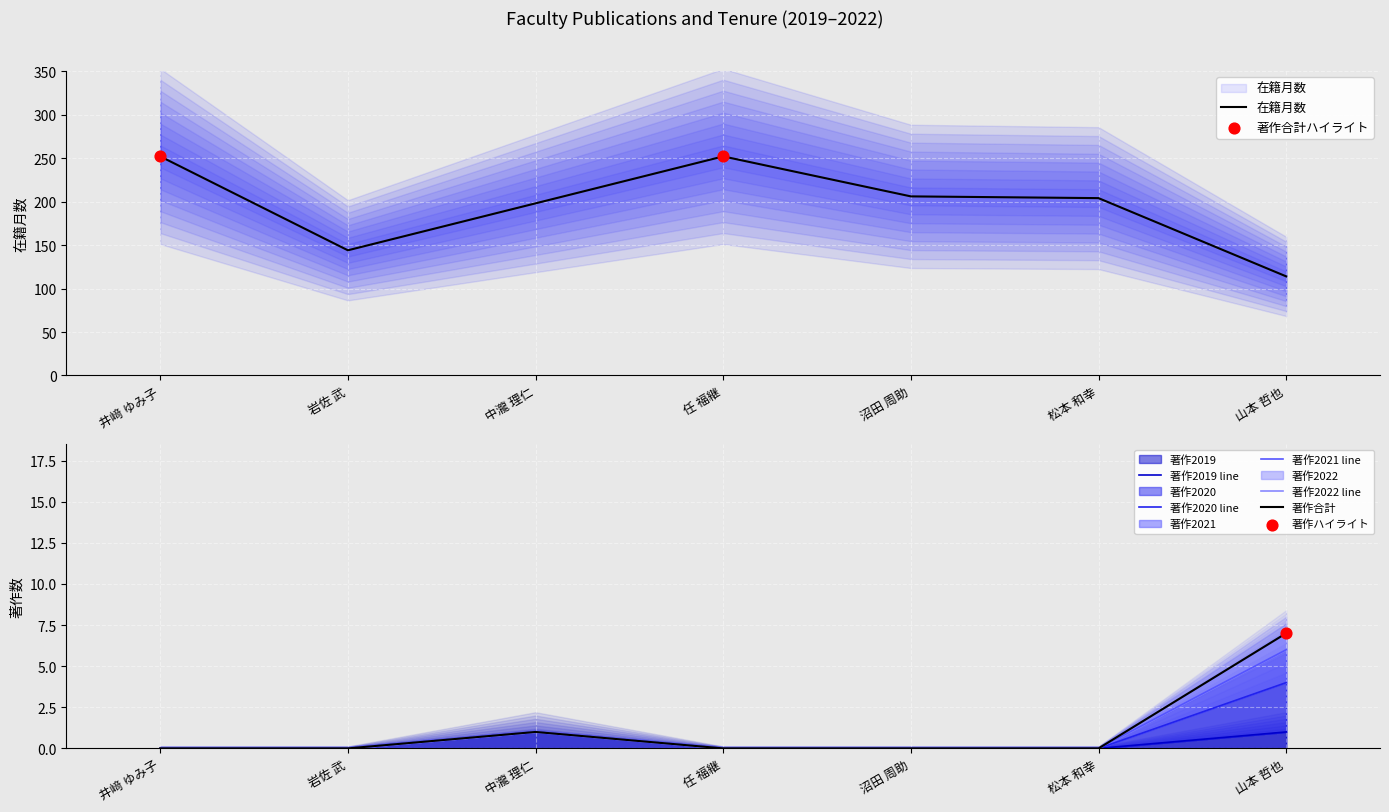

Which series contains the lowest Y value?

著作2019